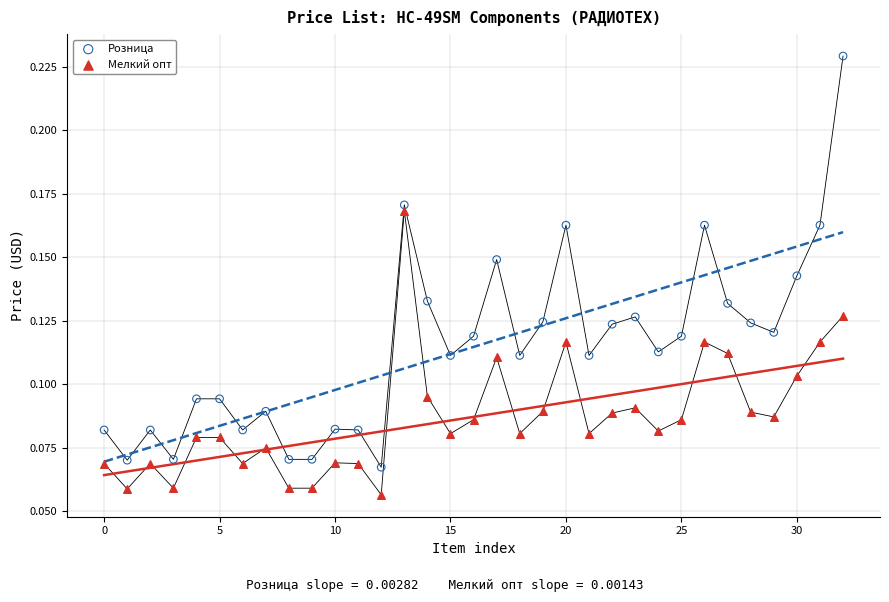

Which series contains the highest Y value?

Розница